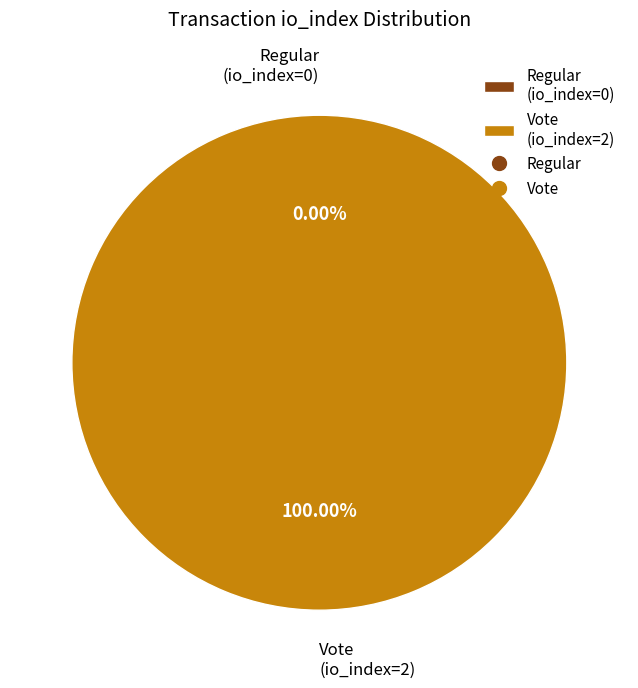

Rank the categories by value from highest to lowest.

Vote (io_index=2), Regular (io_index=0)